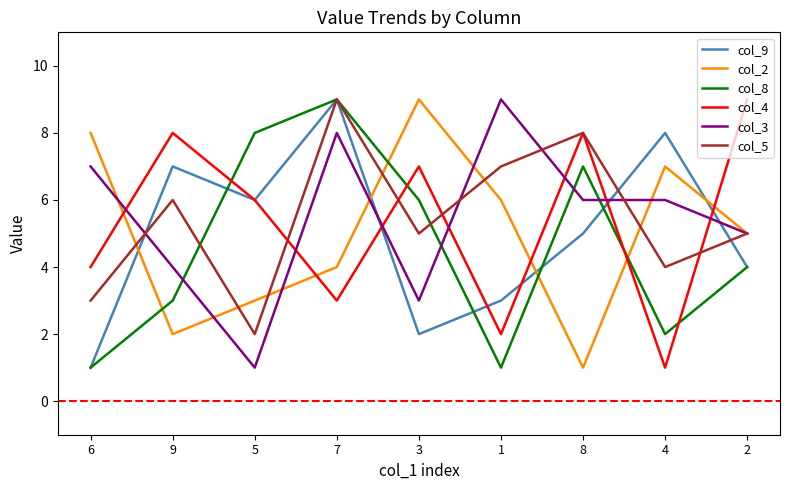

Is it true that col_2 equals 4 at 7?

True